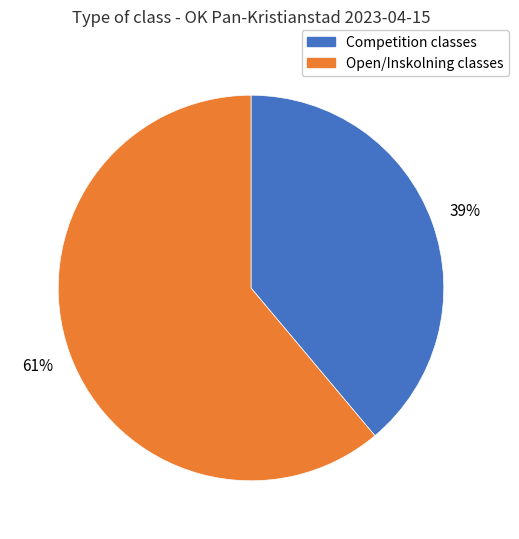

To the nearest percent, what is the difference between the largest and smallest slice percentages?

22%